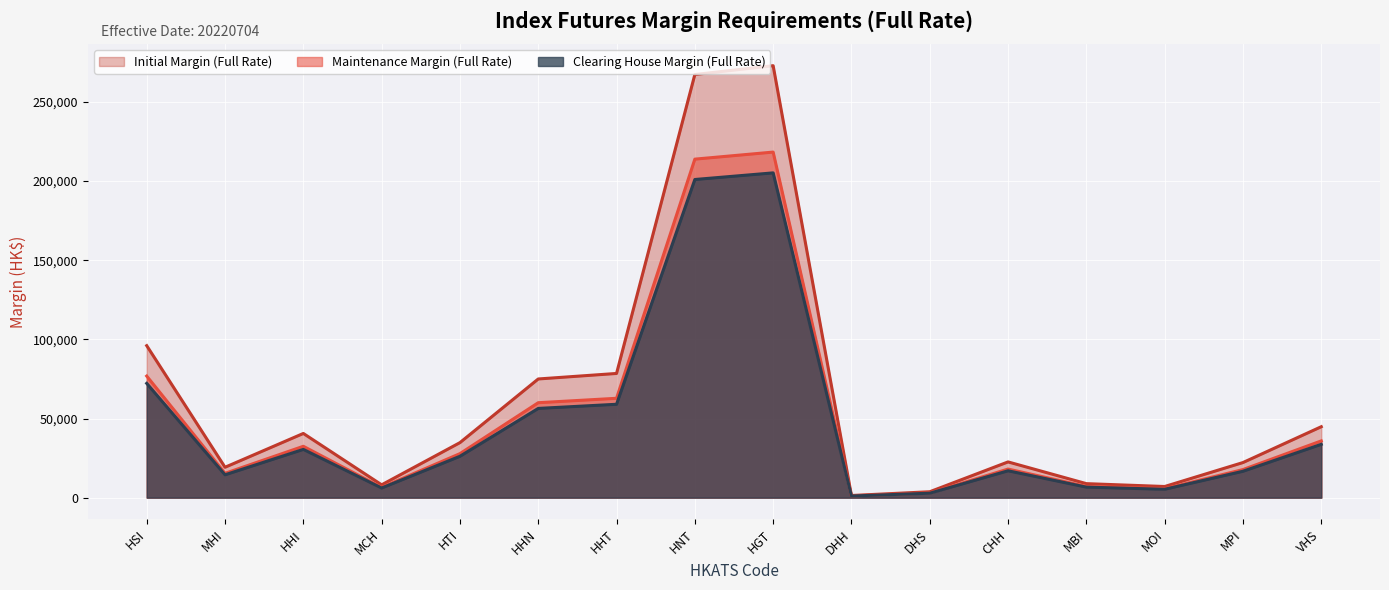

Which series has the largest range (max minus min)?

Initial Margin (Full Rate)